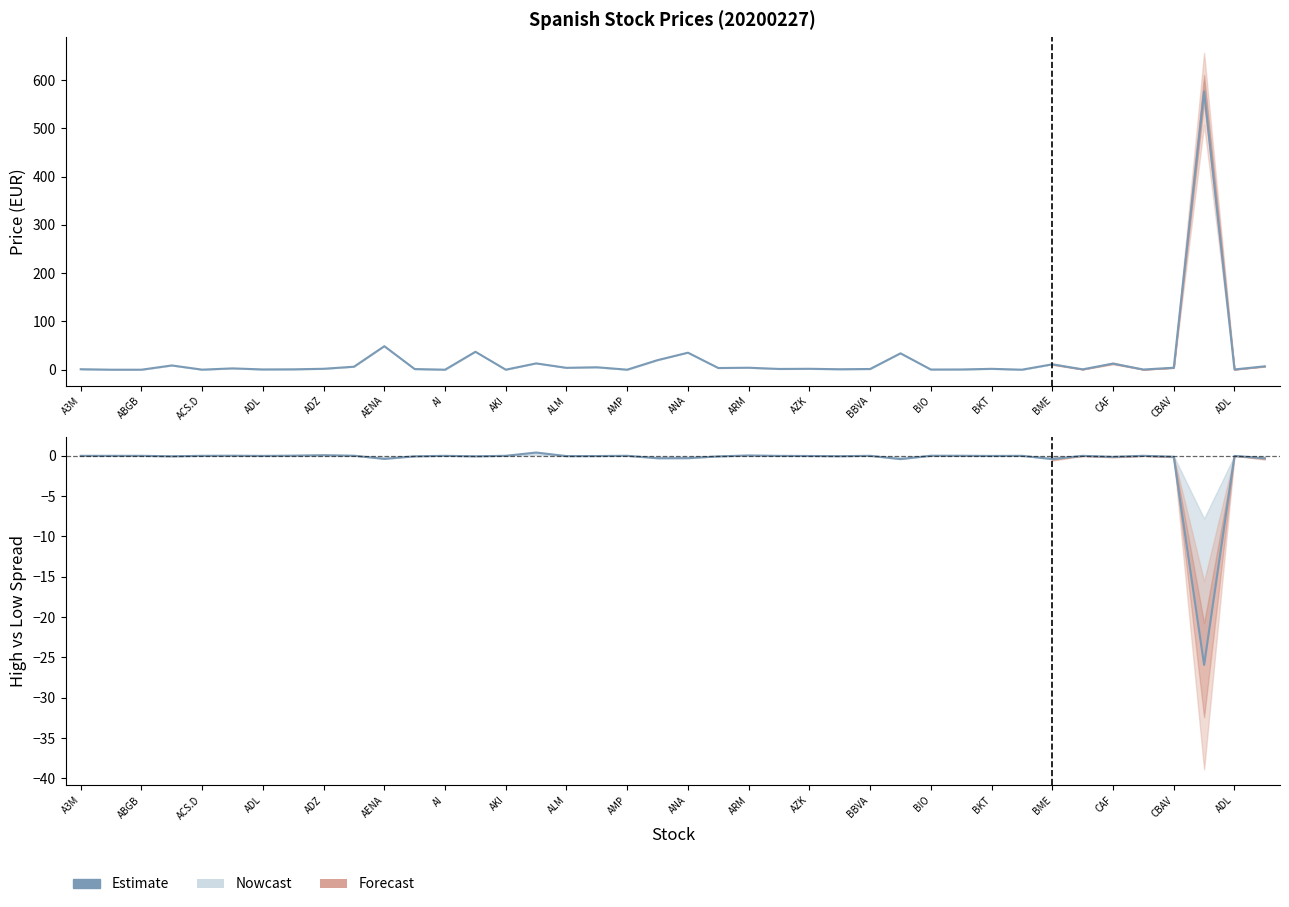

Where is the first local maximum?

ABGB